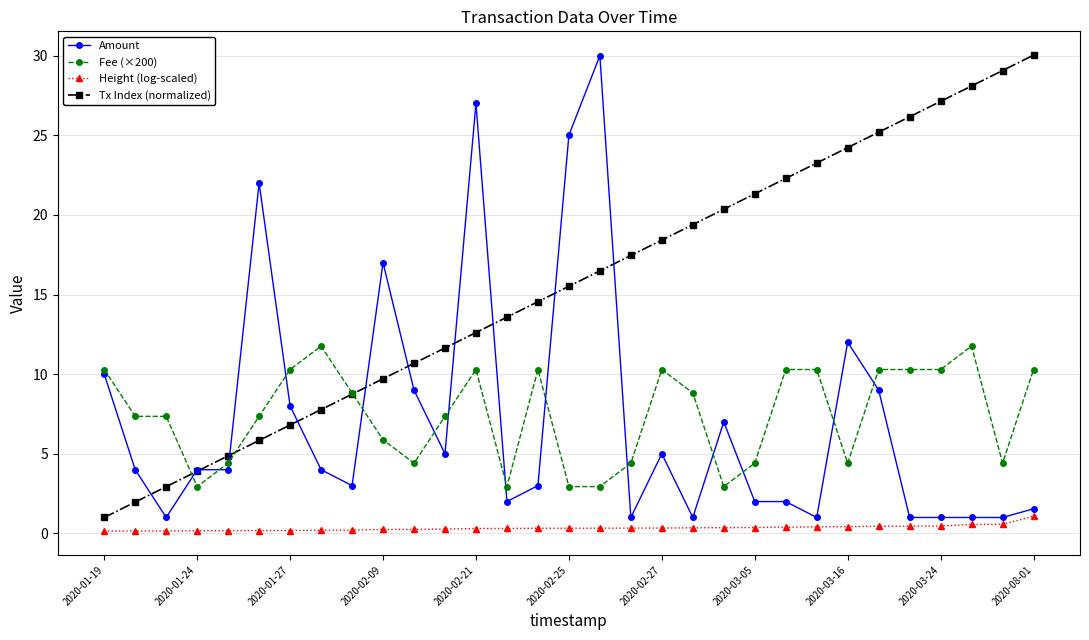

Is this an area chart (filled region under the line)?

No